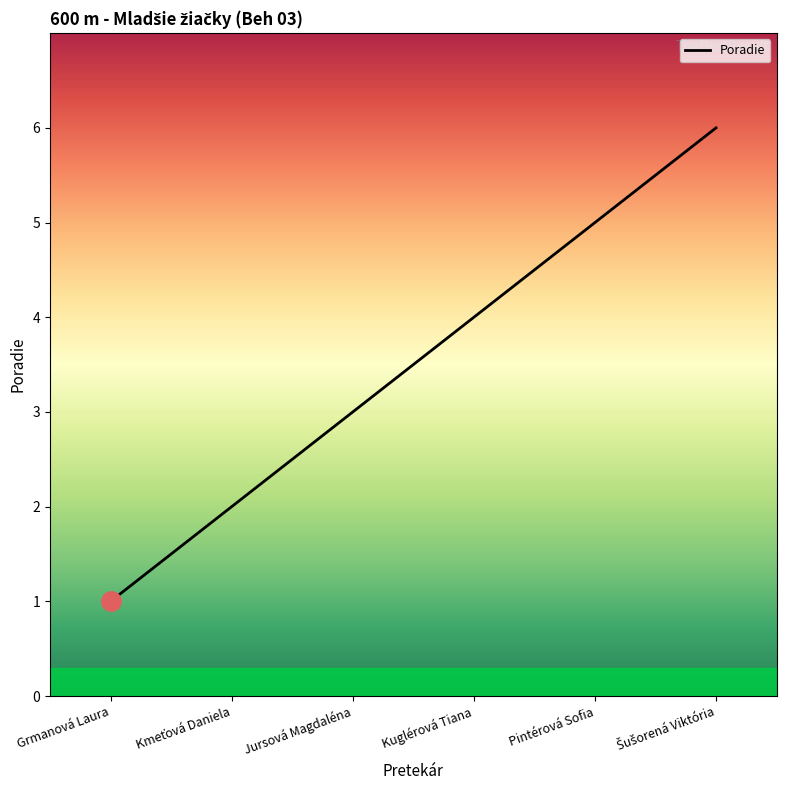

Between Grmanová Laura and Pintérová Sofia, which is larger?

Pintérová Sofia